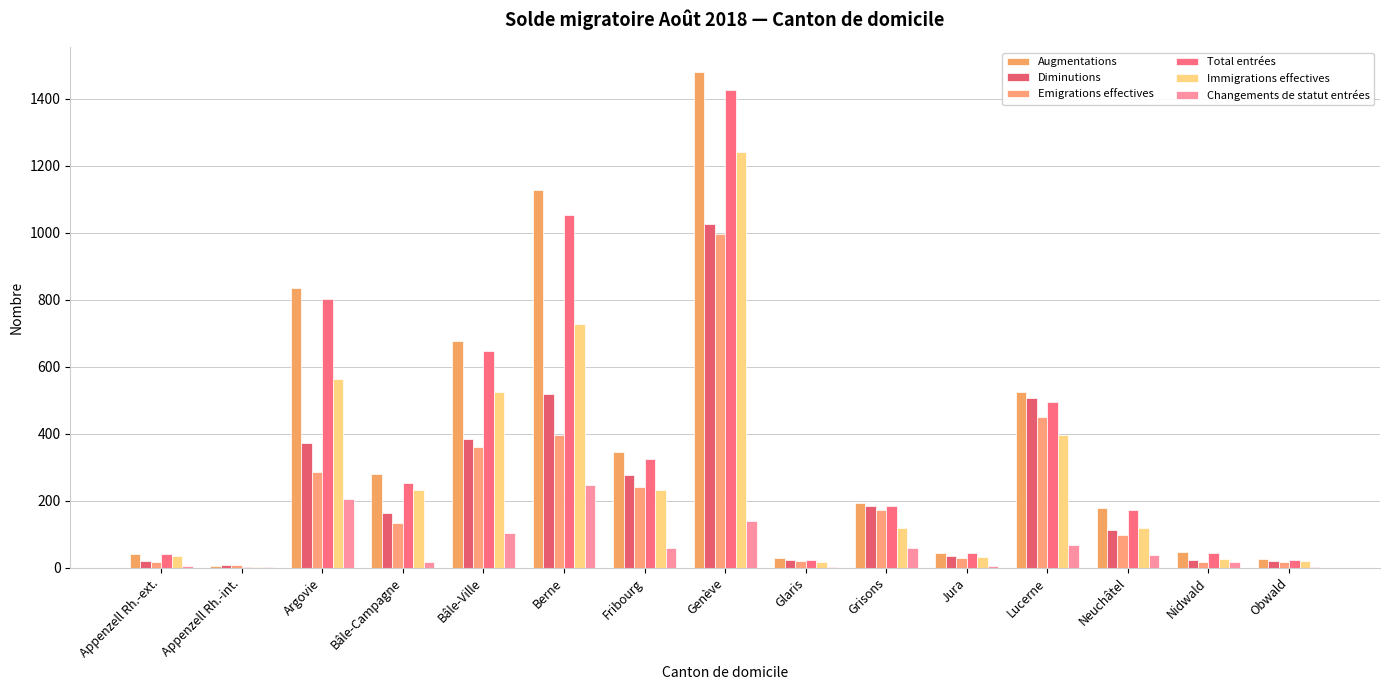

What are all the series names shown in the legend?

Augmentations, Diminutions, Emigrations effectives, Total entrées, Immigrations effectives, Changements de statut entrées